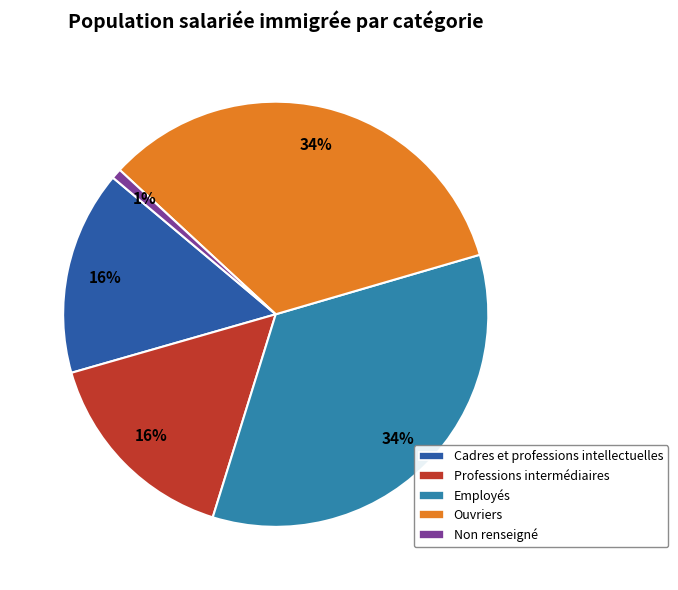

Combined, do Employés and Non renseigné account for over 50%?

No